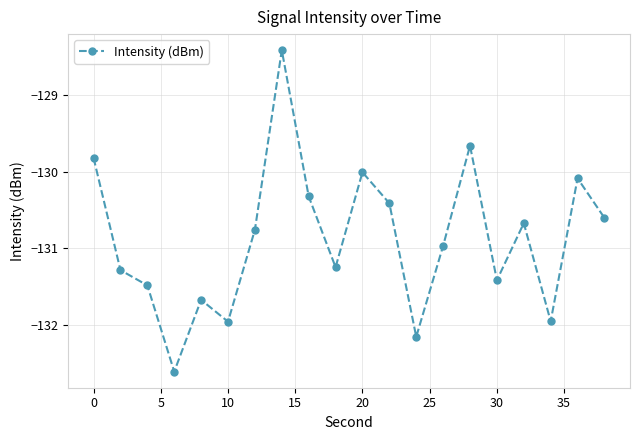

What is the greatest value displayed?

-128.4